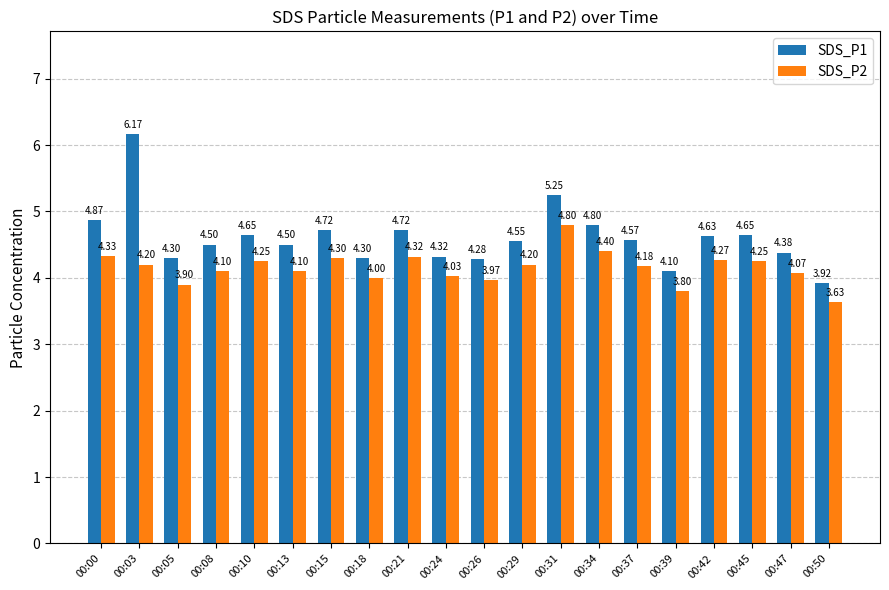

Rank the series at 00:26 from lowest to highest value.

SDS_P2, SDS_P1